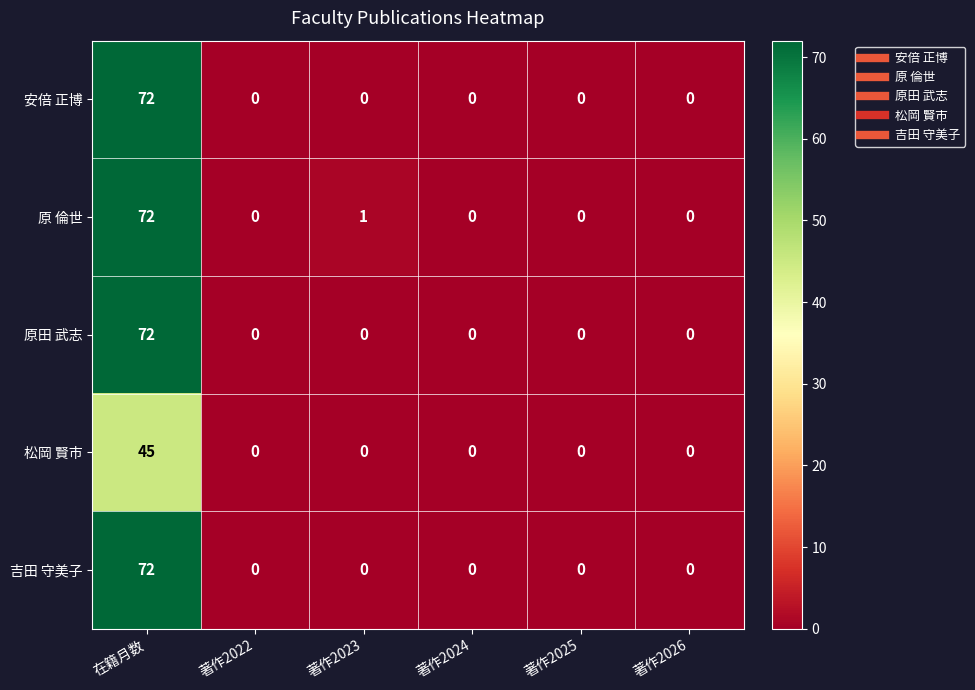

Is the value of 原 倫世 at 著作2023 greater than the value of 安倍 正博 at 著作2023?

Yes